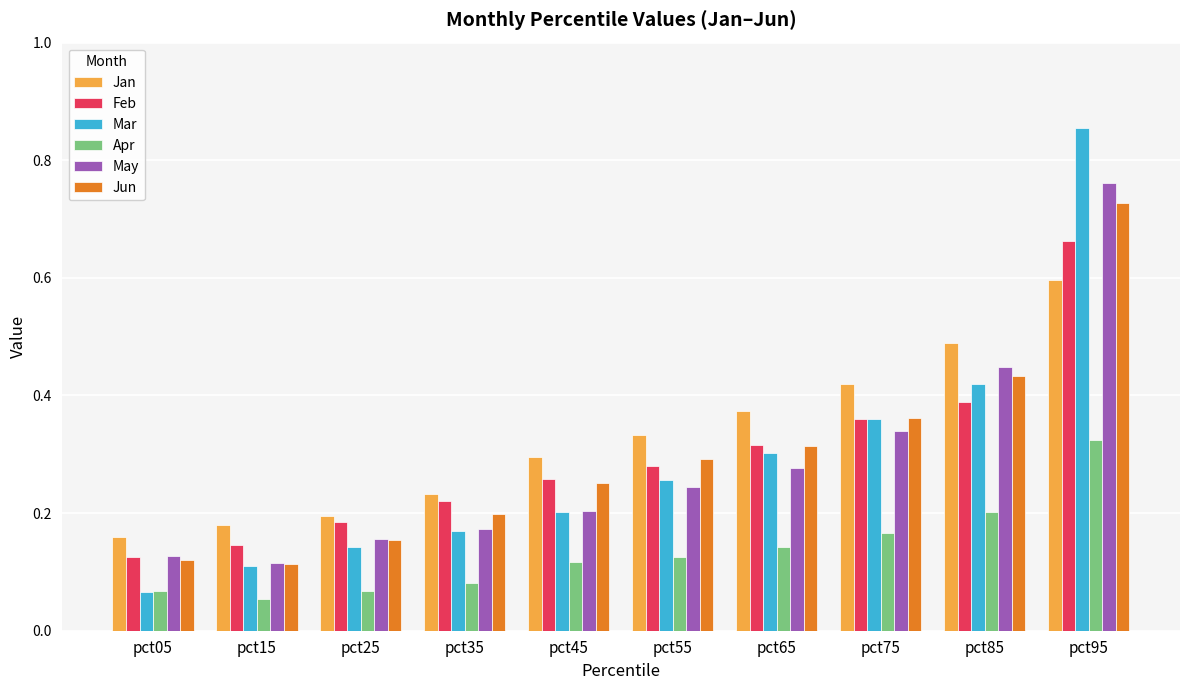

At which category is the sum across all series the highest?

pct95